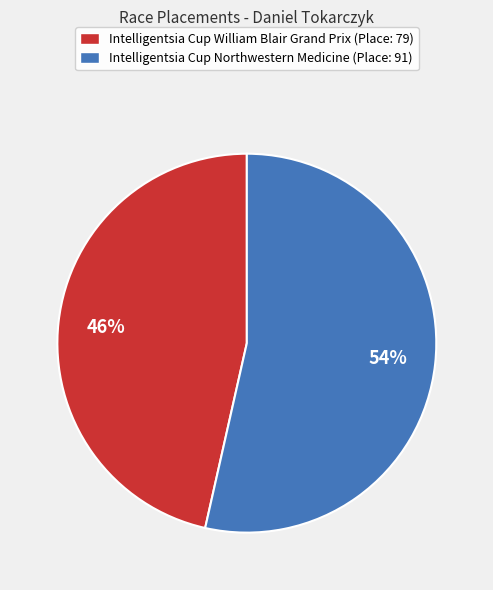

The Intelligentsia Cup William Blair Grand Prix slice represents 46% of the pie. True or false?

True